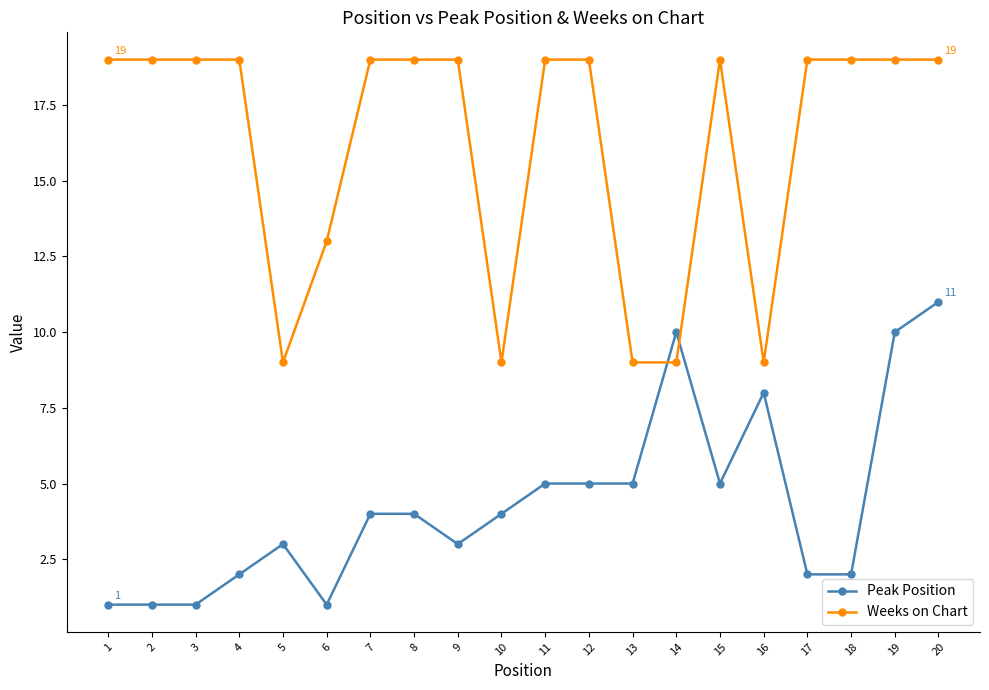

How many categories are shown in the chart?

20